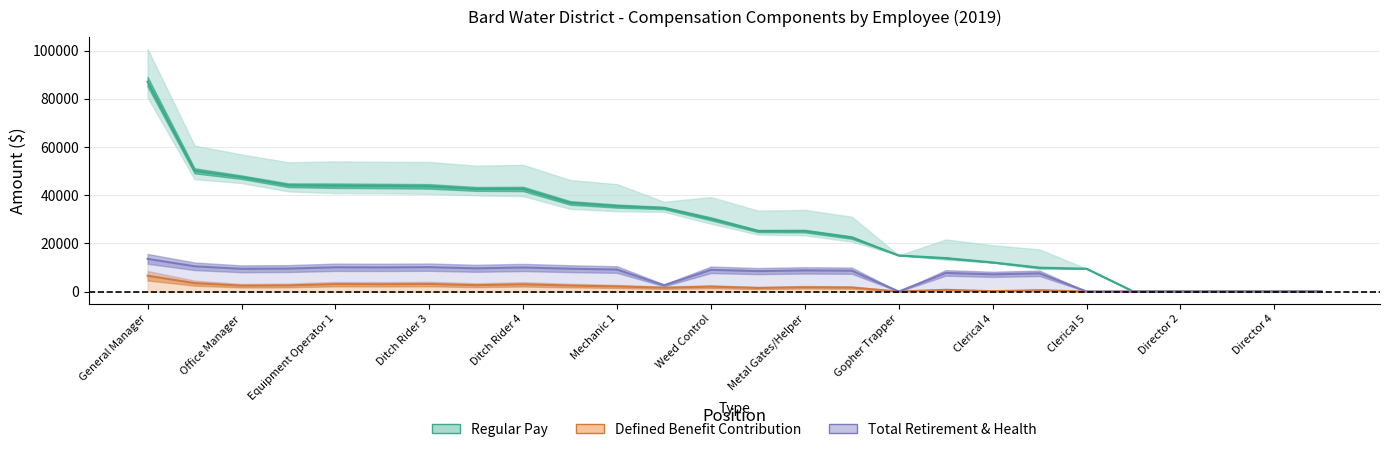

What is the difference between the second highest and second lowest values in the Regular Pay series?

50107